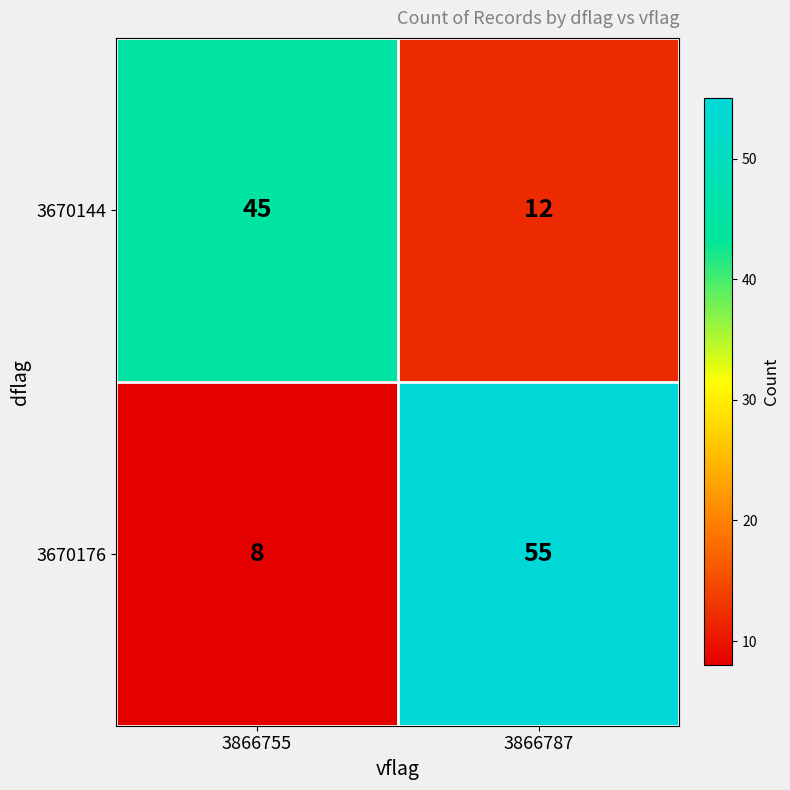

What is the total value across all series at 3866755?

53